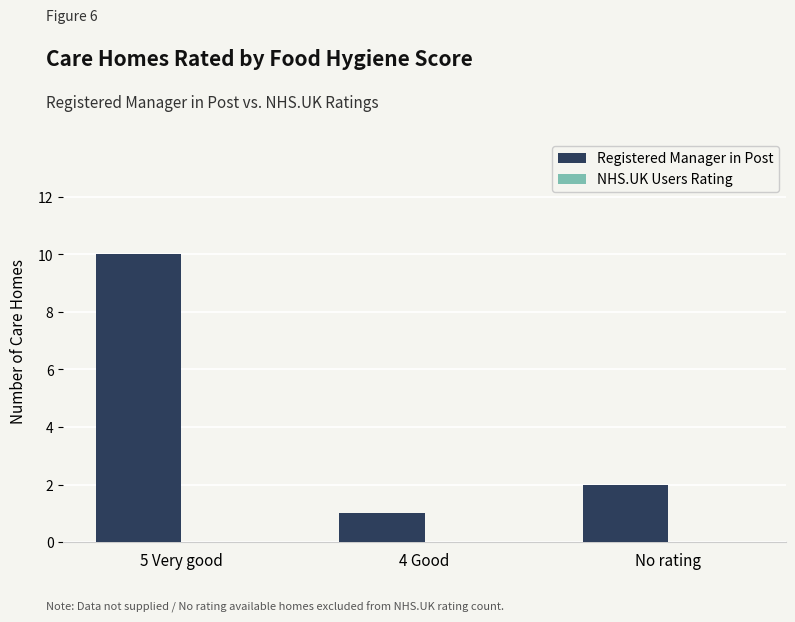

Read the value at 5 Very good.

10